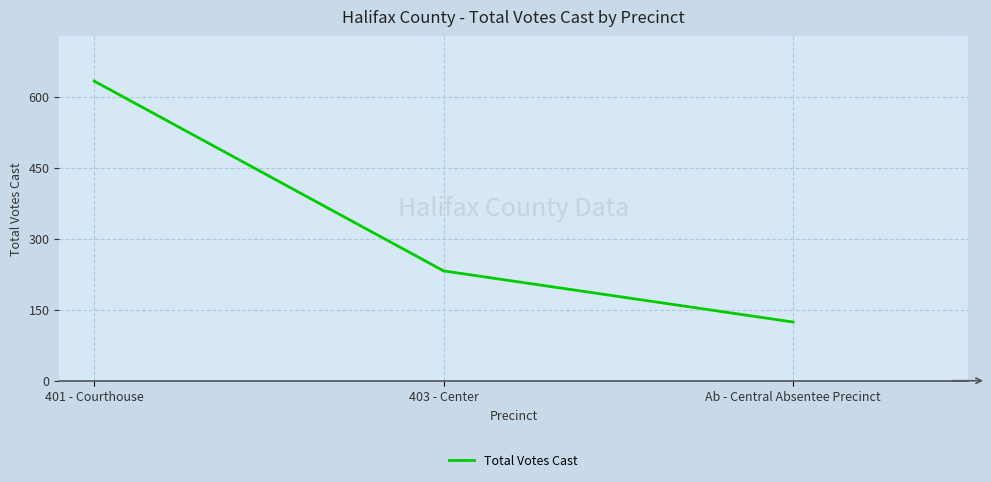

Reading left to right, list all the values displayed in this chart.

633	232	124